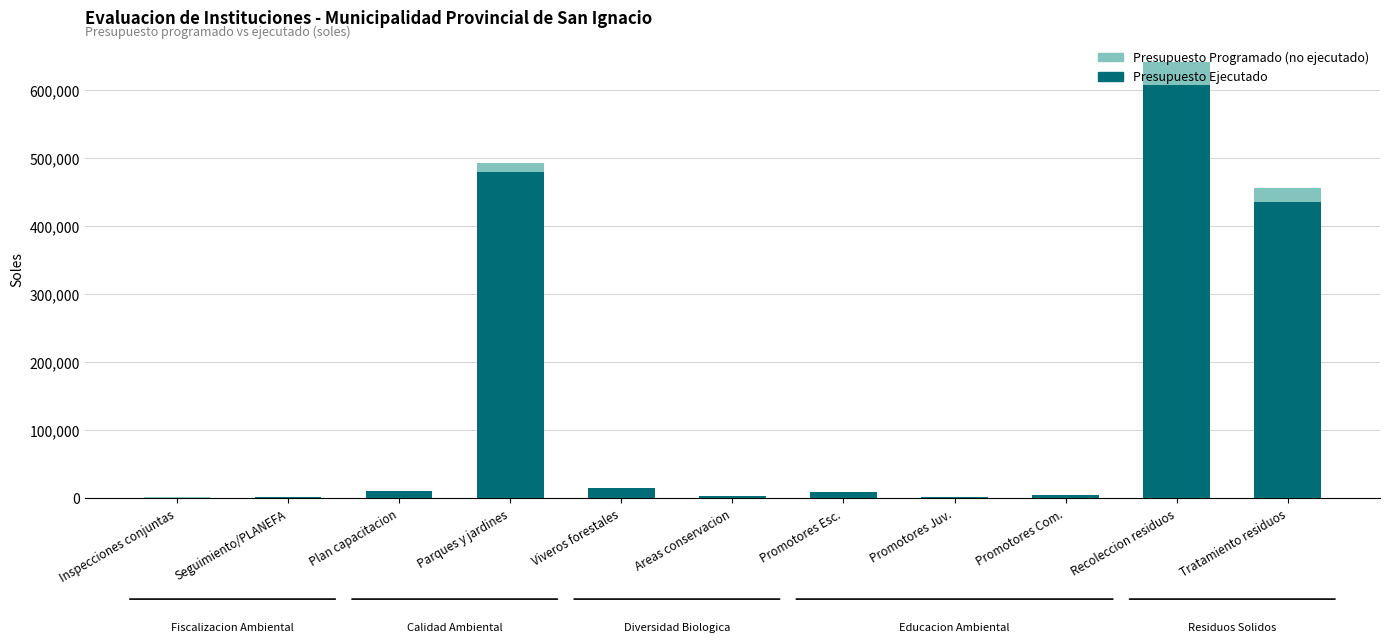

What is the sum of all Presupuesto Ejecutado values?

1565625